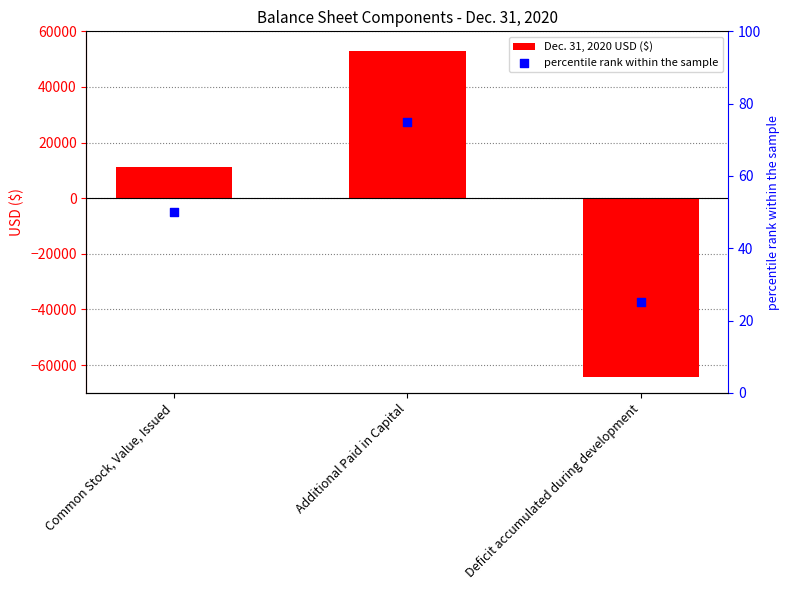

What are all the series names shown in the legend?

Dec. 31, 2020 USD ($), percentile rank within the sample